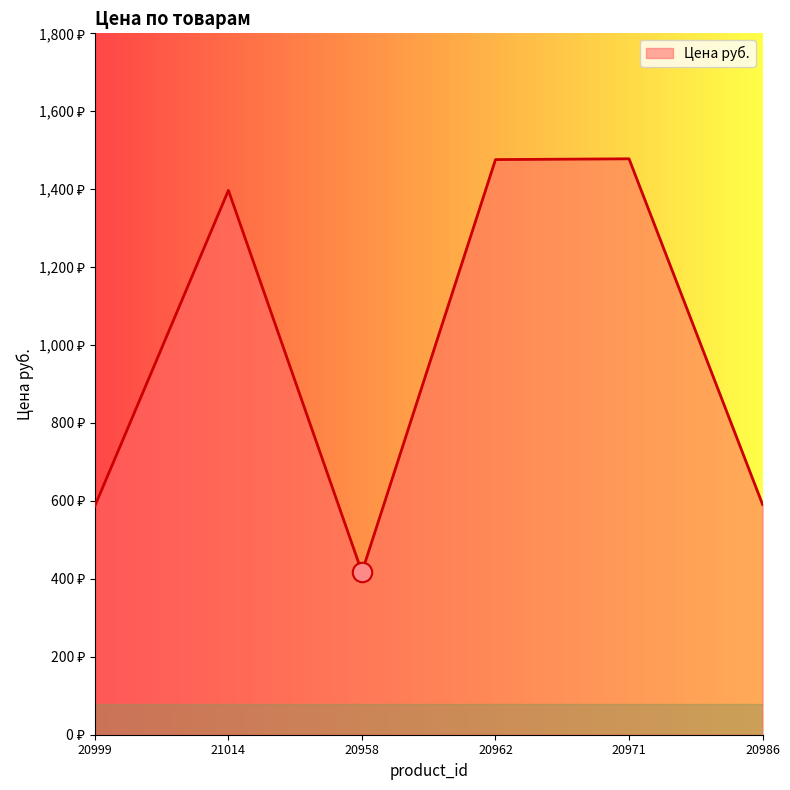

Is it true that the value at 20958 is 417?

True